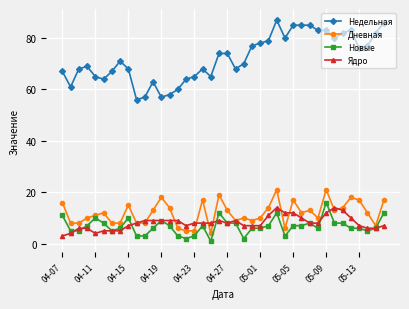

At how many categories does at least one series exceed 22?

40